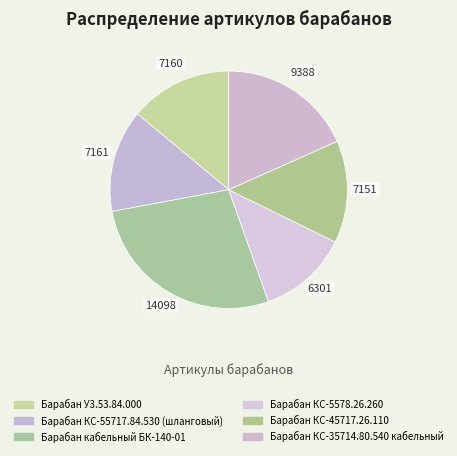

Is there a majority slice in this chart?

No